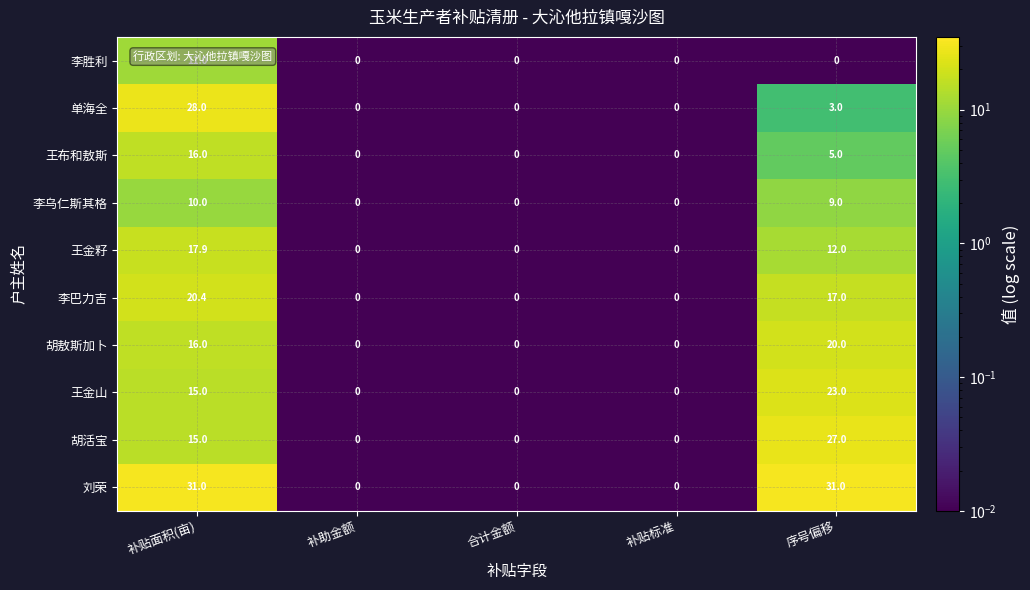

List the series in order of their peak value, lowest first.

李乌仁斯其格, 李胜利, 王布和敖斯, 王金籽, 胡敖斯加卜, 李巴力吉, 王金山, 胡活宝, 单海全, 刘荣